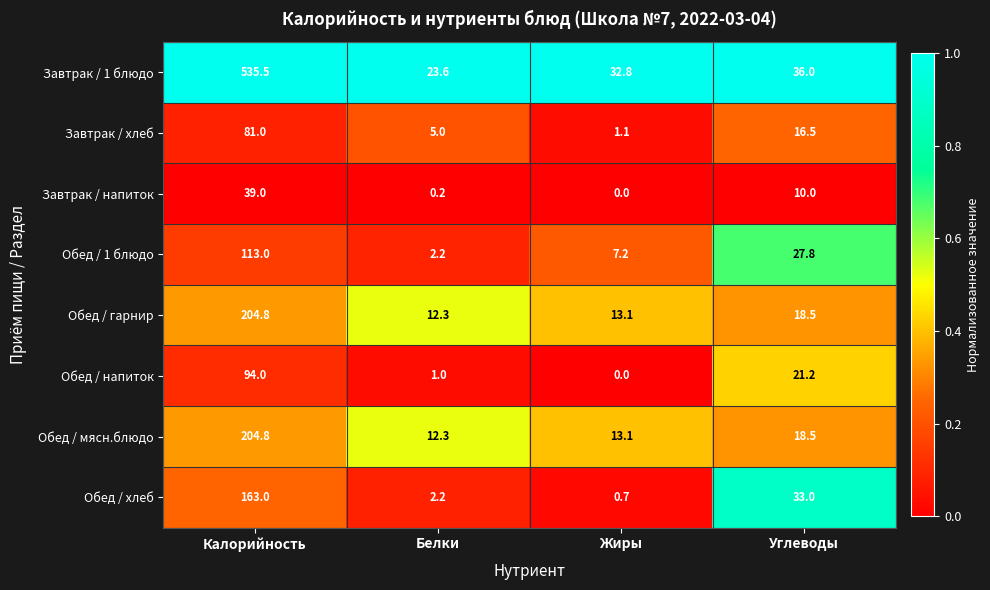

True or false: Завтрак / хлеб has a value of 0.4 at Жиры.

False